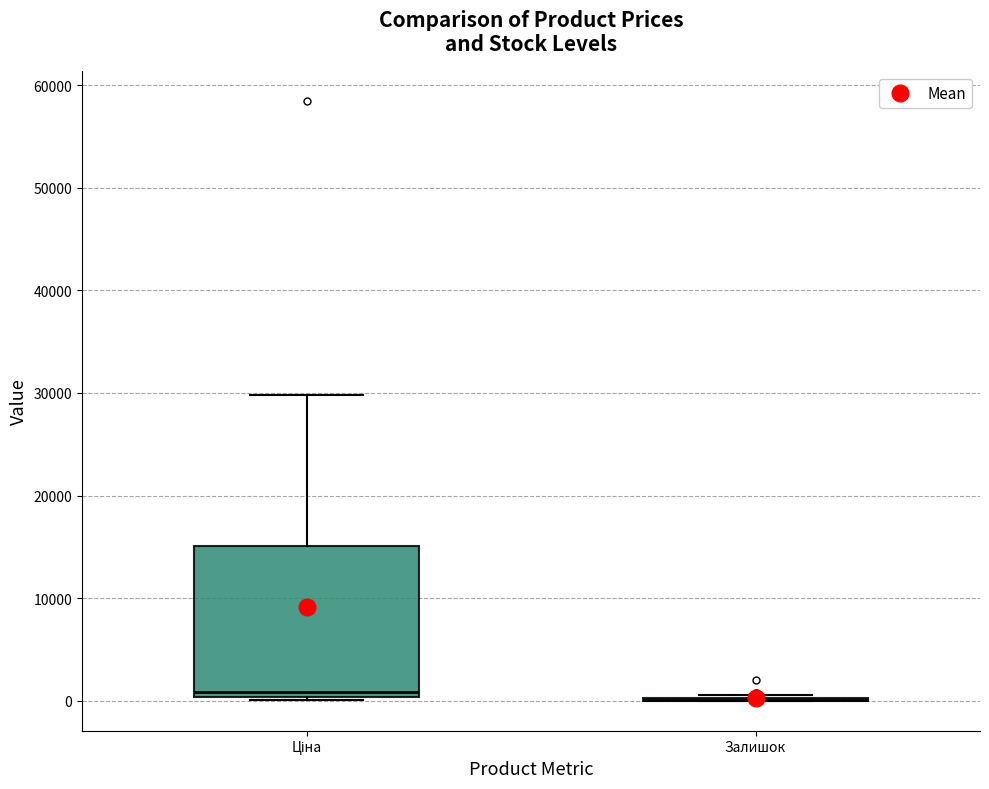

Reading left to right, read every box against the y-axis: the position of its median line, the range the box covers, and the ends of its whiskers. The values are not printed on the chart, so give them approximately, as read against the axis.

Ціна: median 1000, box 0 to 15000, whiskers 0 to 30000
Залишок: box collapsed to a line at 0, whiskers 0 to 1000